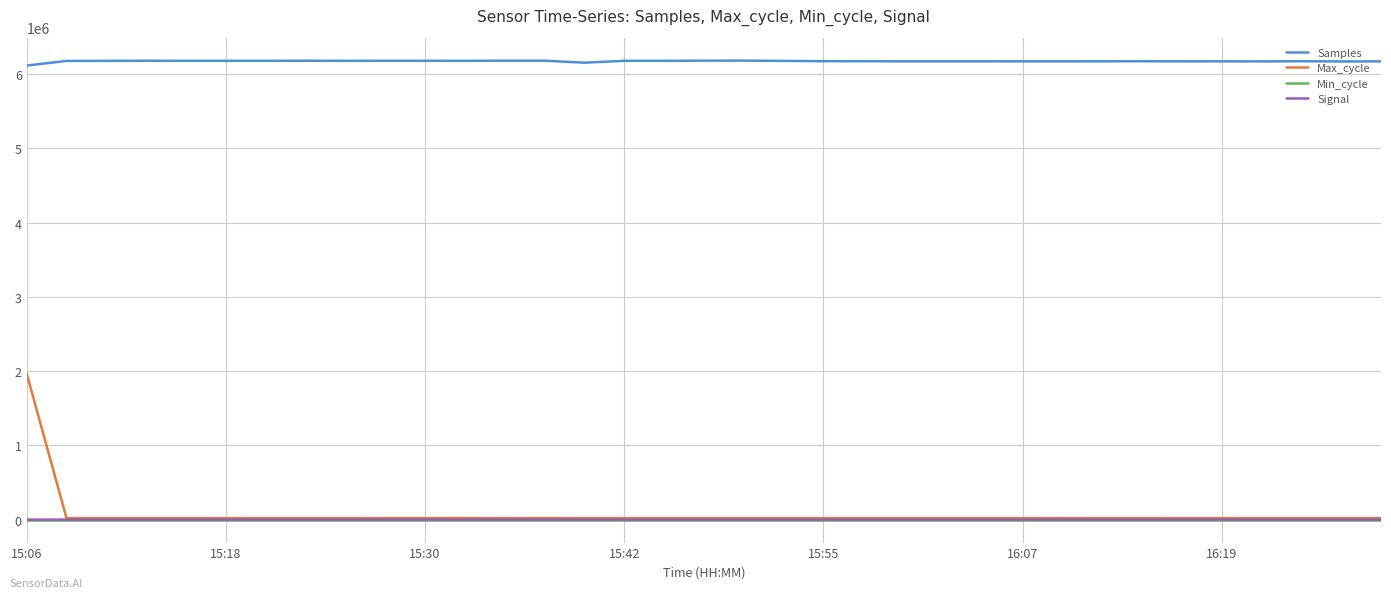

Which series has the largest range (max minus min)?

Max_cycle